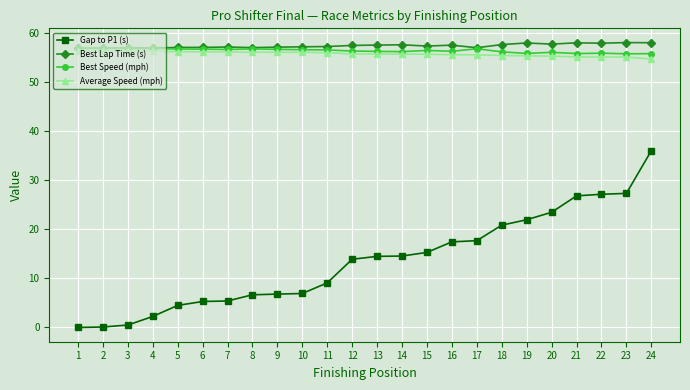

Does the chart have visible grid lines?

Yes